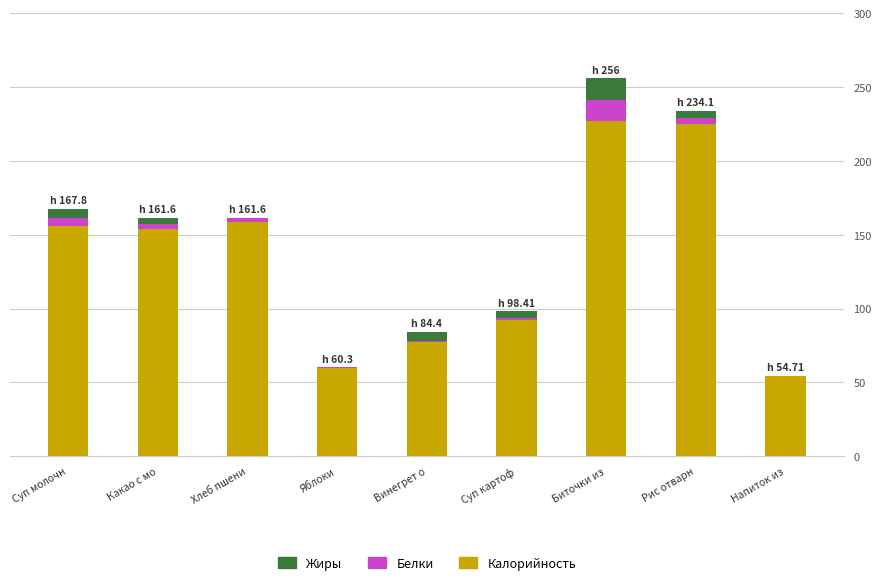

The Калорийность series shows 210.9 at Суп молочн. True or false?

False